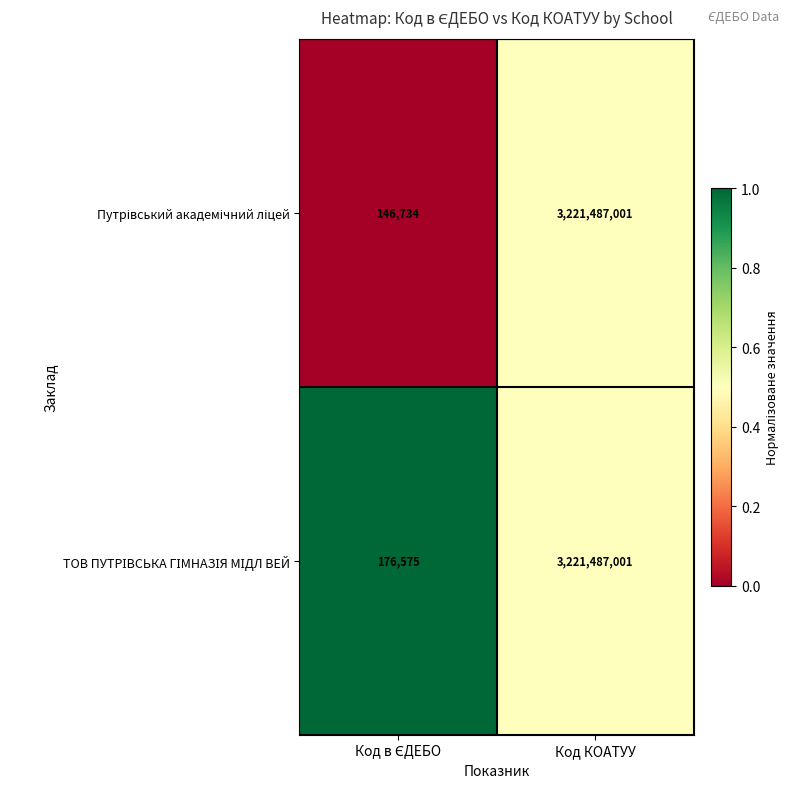

At which category does the chart reach its peak across all series?

Код КОАТУУ